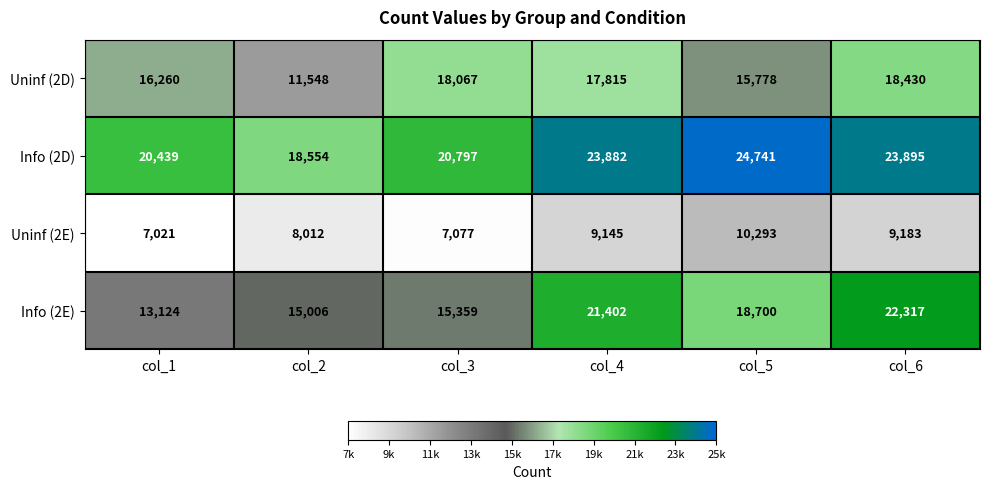

What is the spread (max minus min) of values at col_6?

14712